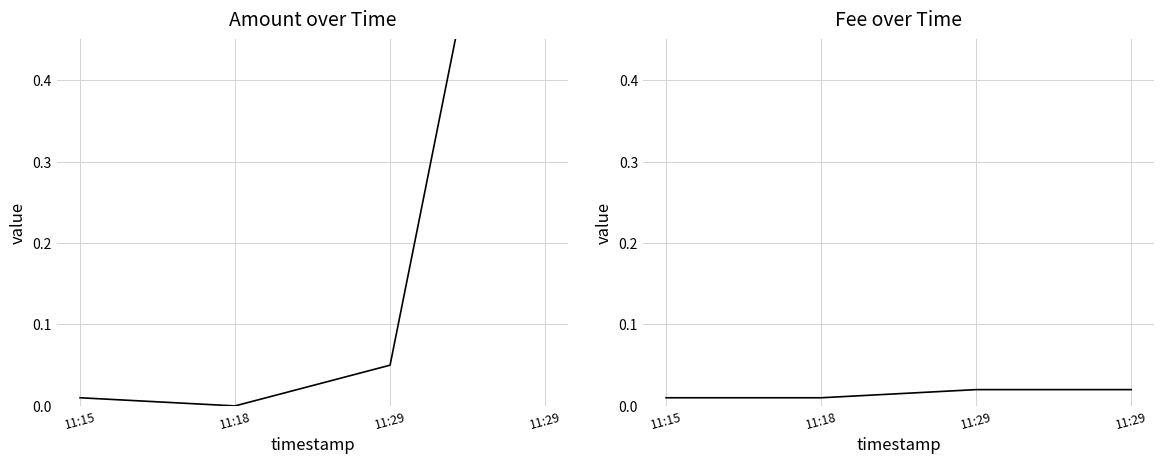

The Amount series shows 0.1 at 11:29. True or false?

True